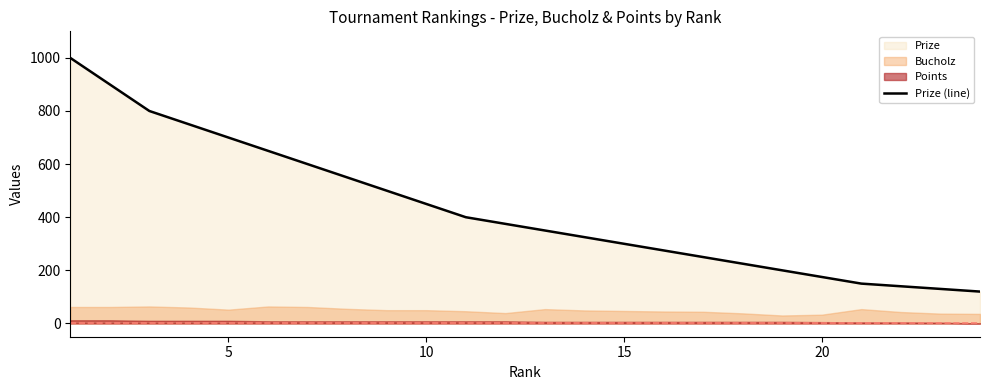

How many data points does each series have?

24